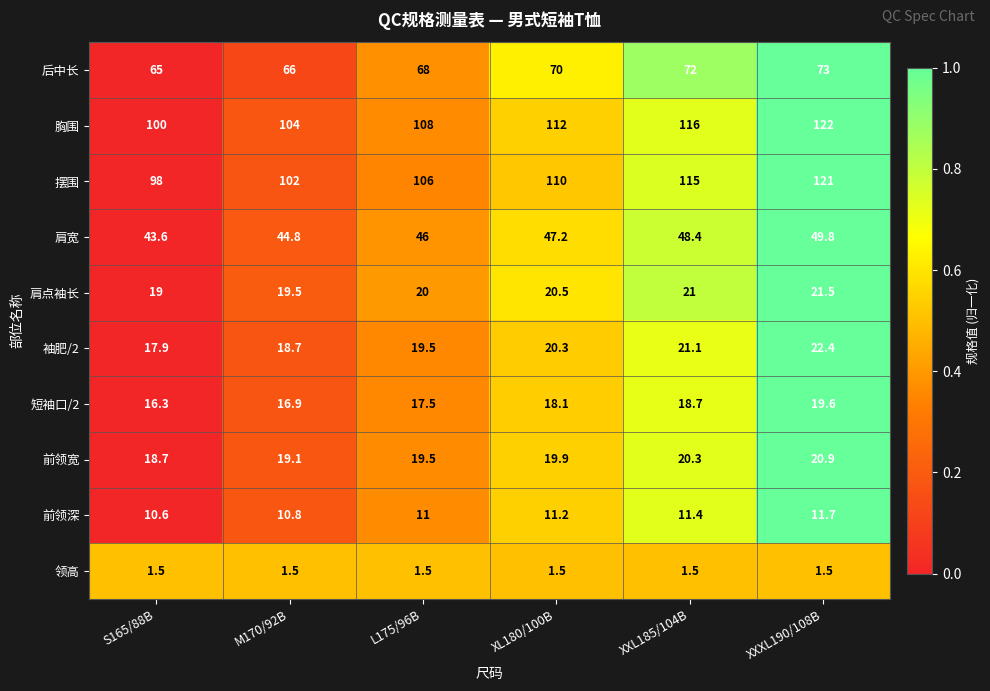

What is the greatest value displayed?

122.0